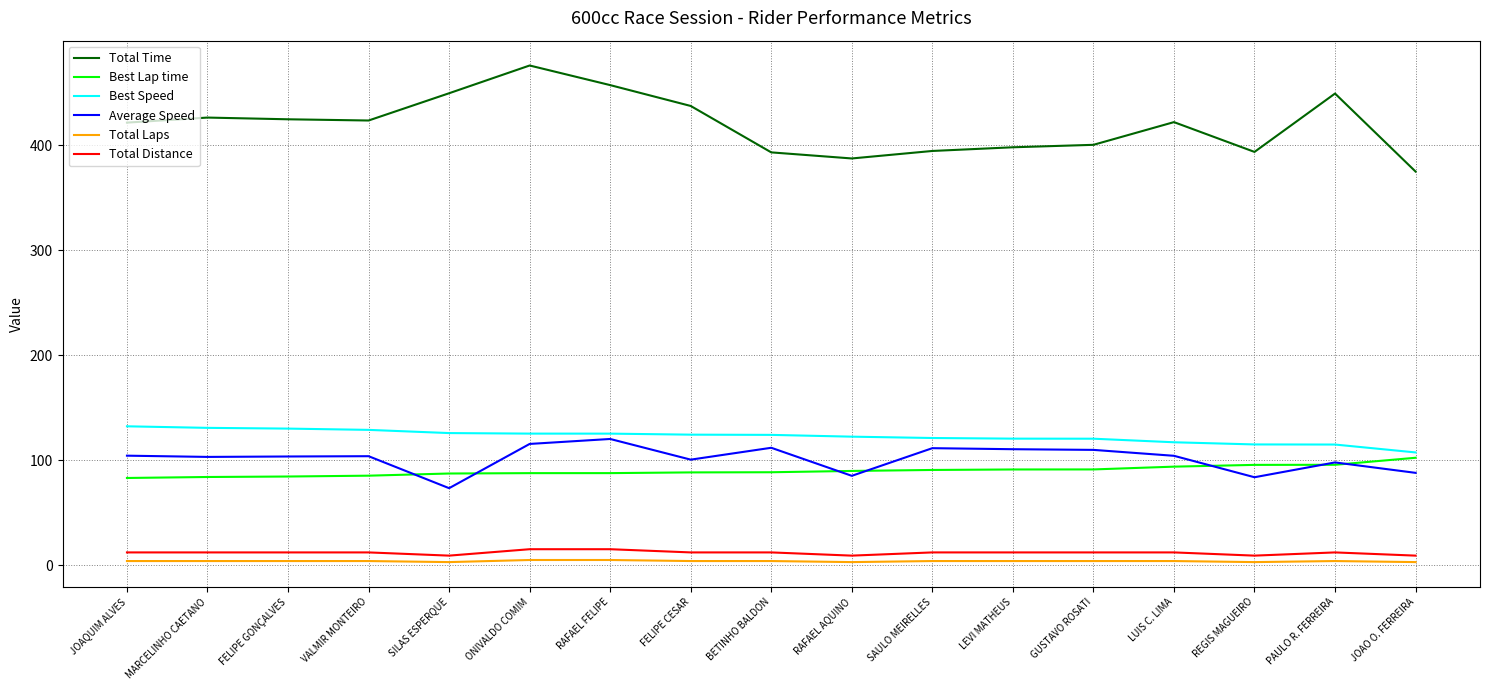

What position from the right is REGIS MAGUEIRO?

3